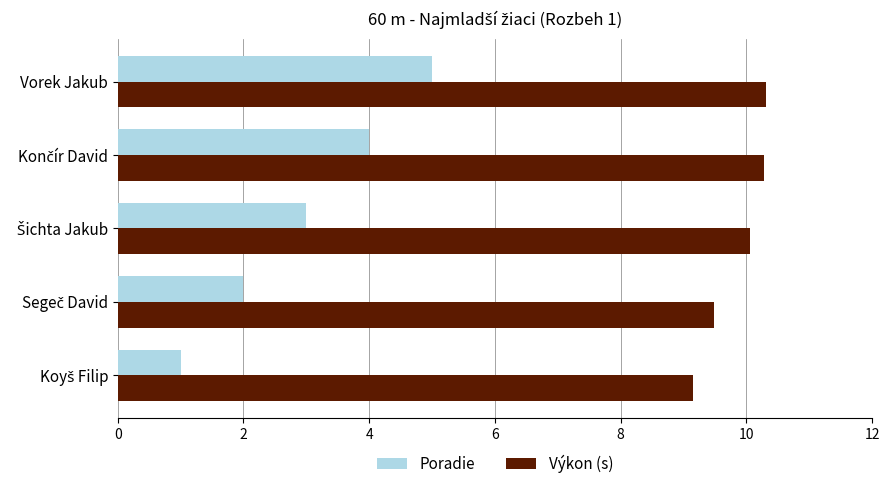

What is the maximum value shown in the chart?

10.3